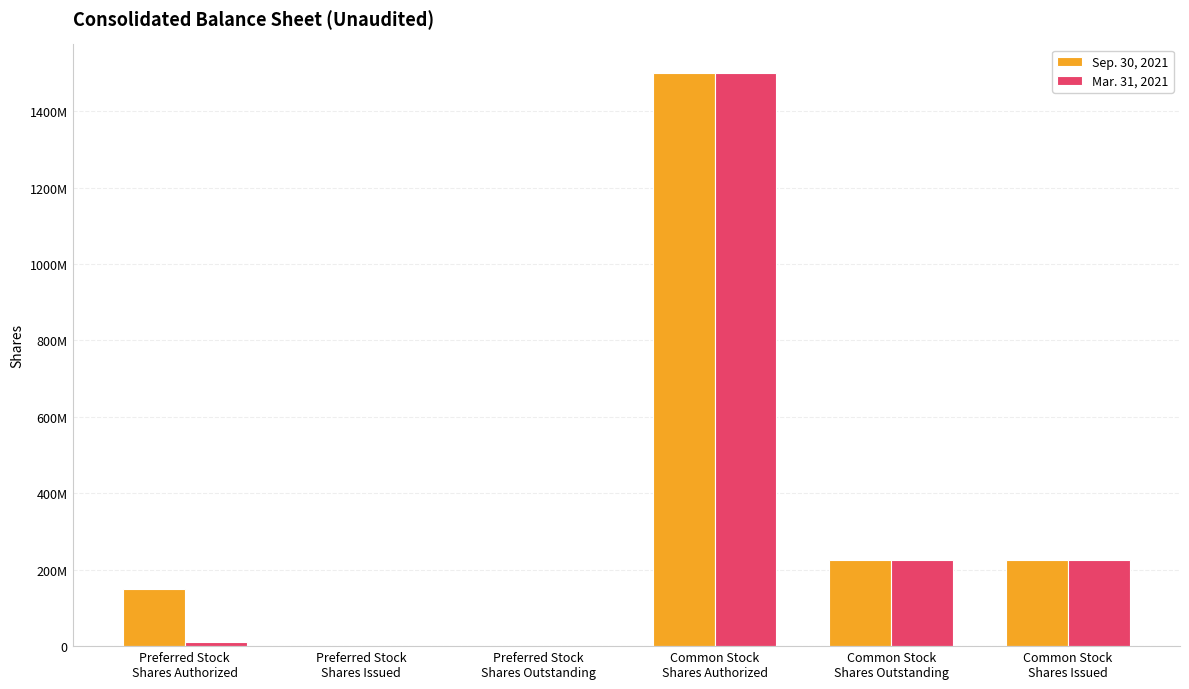

What position from the right is Common Stock
Shares Issued?

1